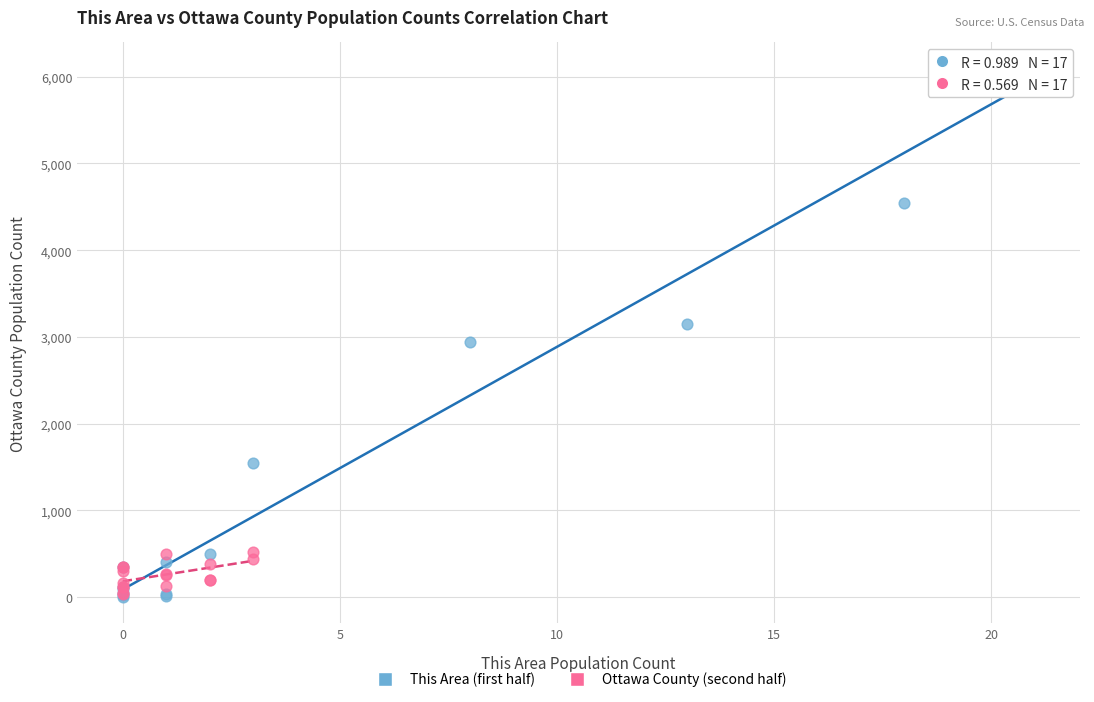

Which series reaches the maximum Y coordinate?

This Area (first half)